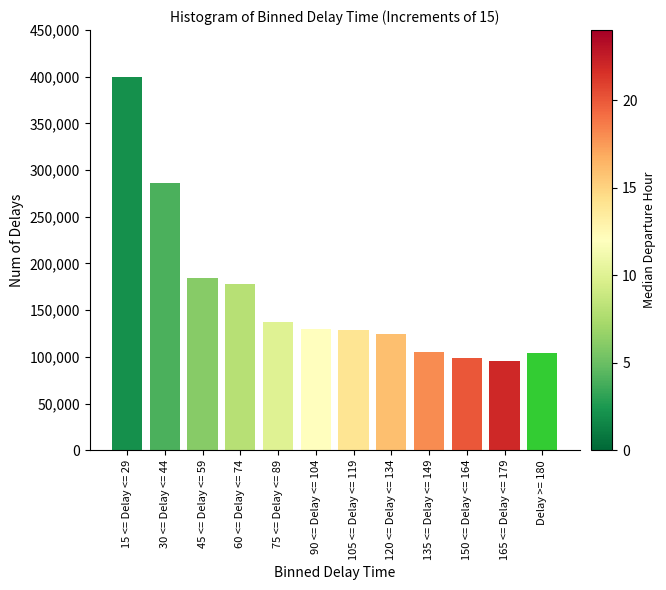

The value at 15 <= Delay <= 29 is 400000.0. True or false?

True